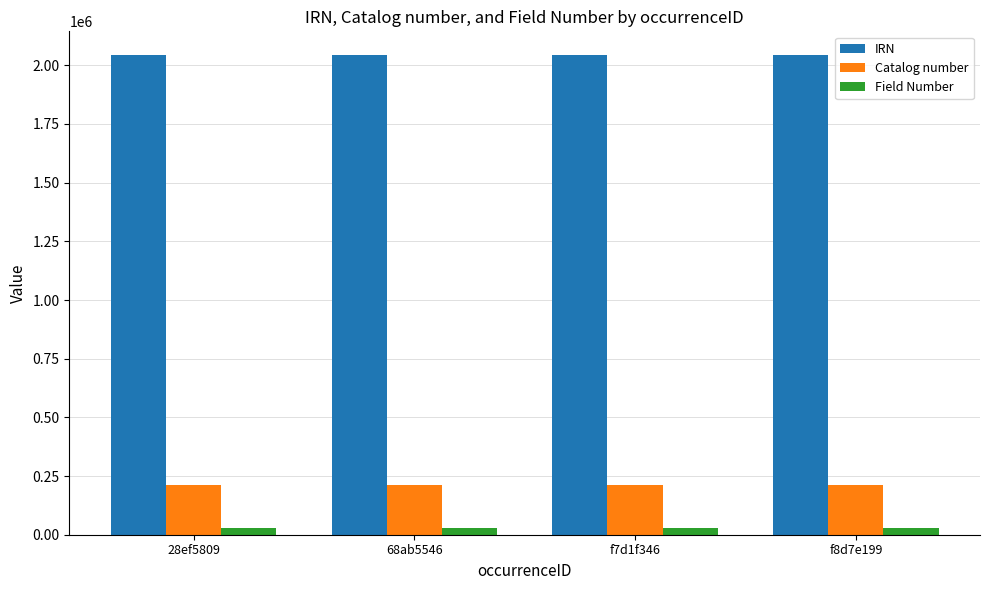

What is the greatest value displayed?

2042591